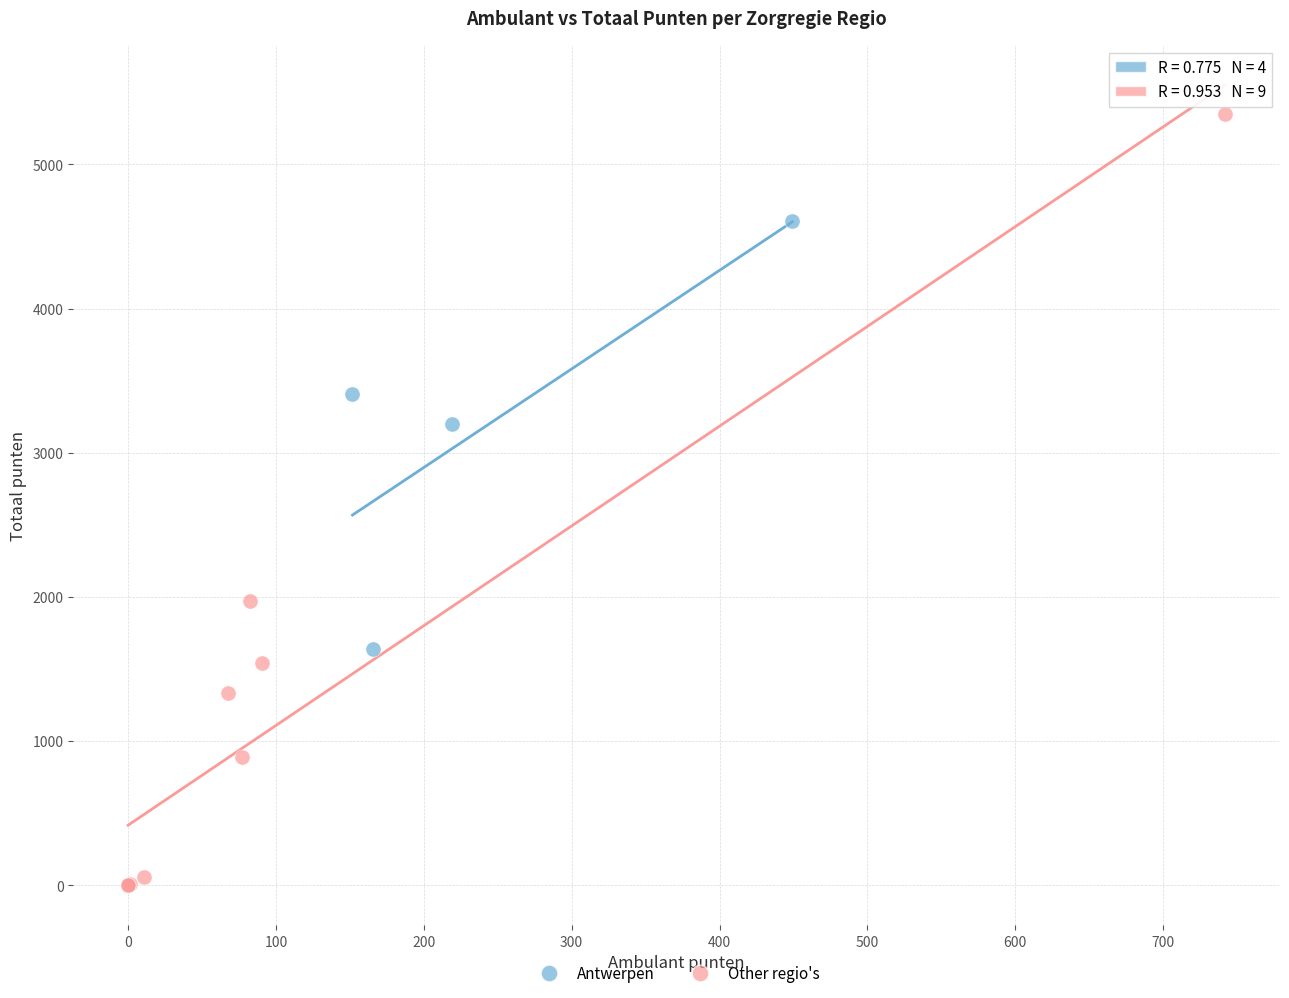

Which series contains the highest Y value?

Other regio's